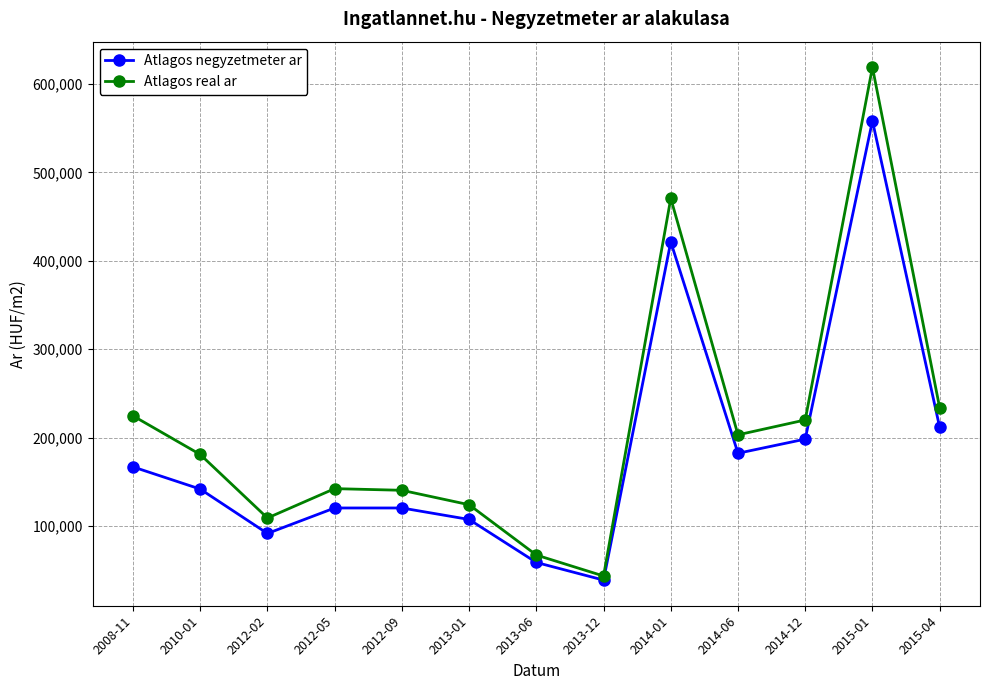

What are all the series names shown in the legend?

Atlagos negyzetmeter ar, Atlagos real ar